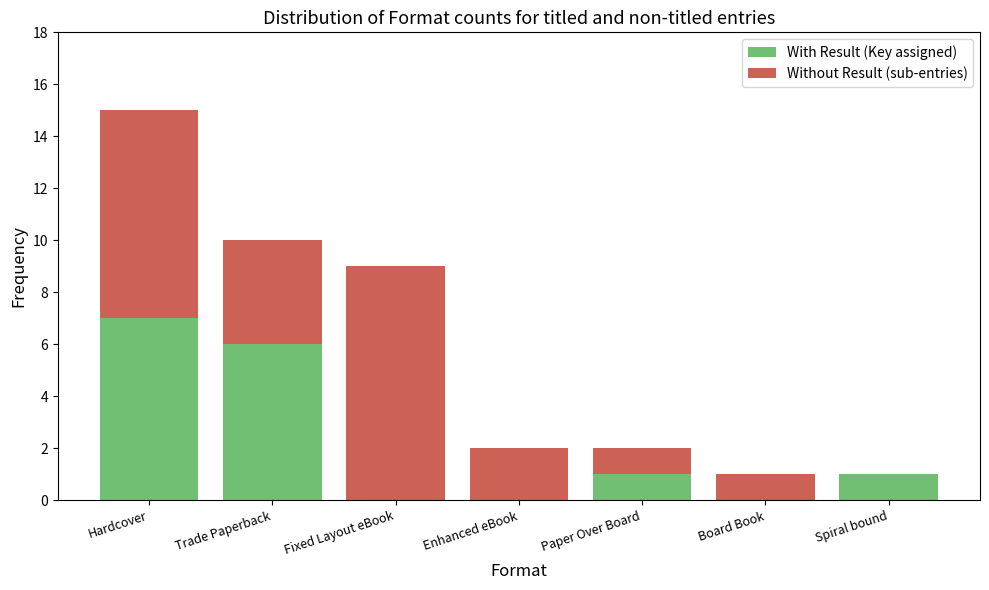

The With Result (Key assigned) series shows 6 at Trade Paperback. True or false?

True